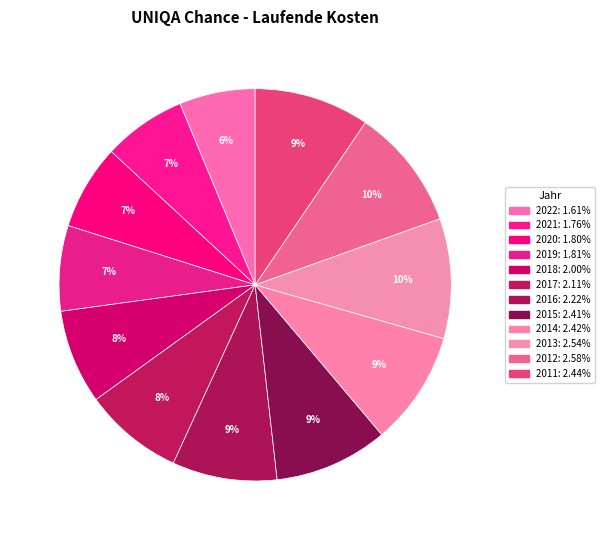

How many slices are in this pie chart?

12